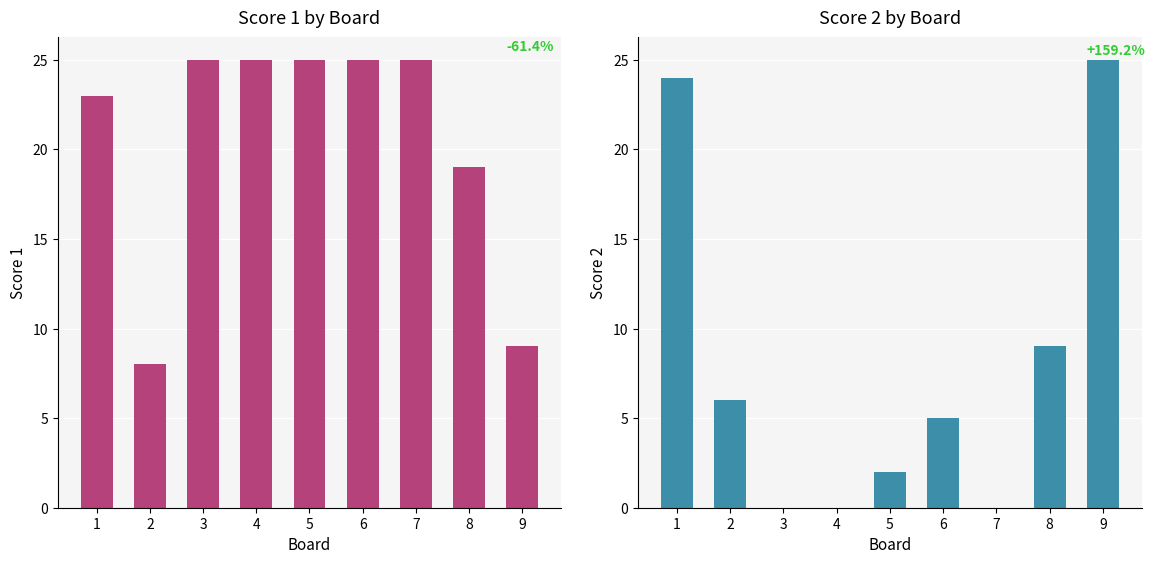

How many data points in Score 2 are above 5?

4